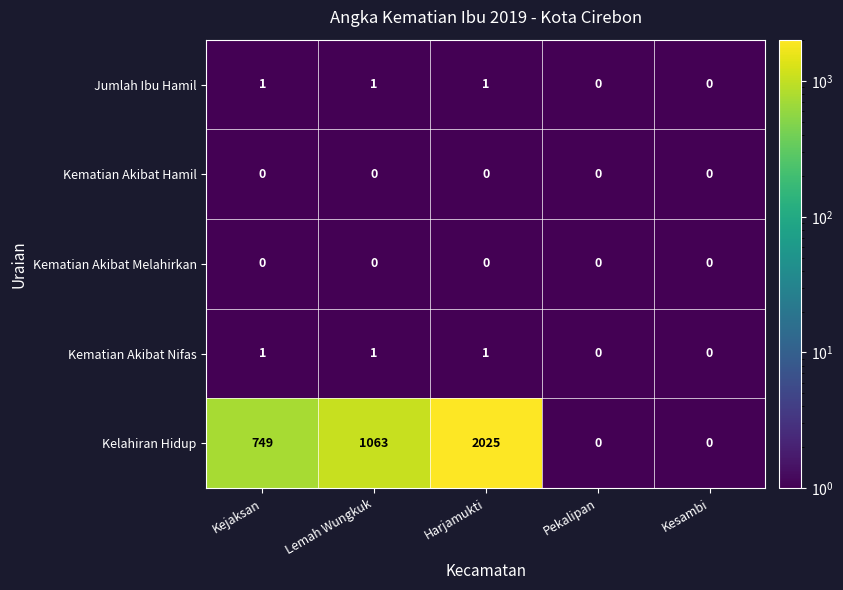

Reading left to right, list all the values displayed in this chart.

Jumlah Ibu Hamil: 1	1	1	0	0
Kematian Akibat Hamil: 0	0	0	0	0
Kematian Akibat Melahirkan: 0	0	0	0	0
Kematian Akibat Nifas: 1	1	1	0	0
Kelahiran Hidup: 749	1063	2025	0	0